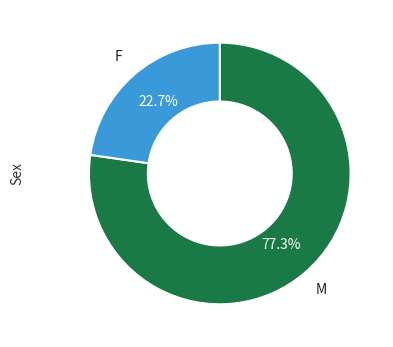

To the nearest percent, what is the average slice percentage?

50%